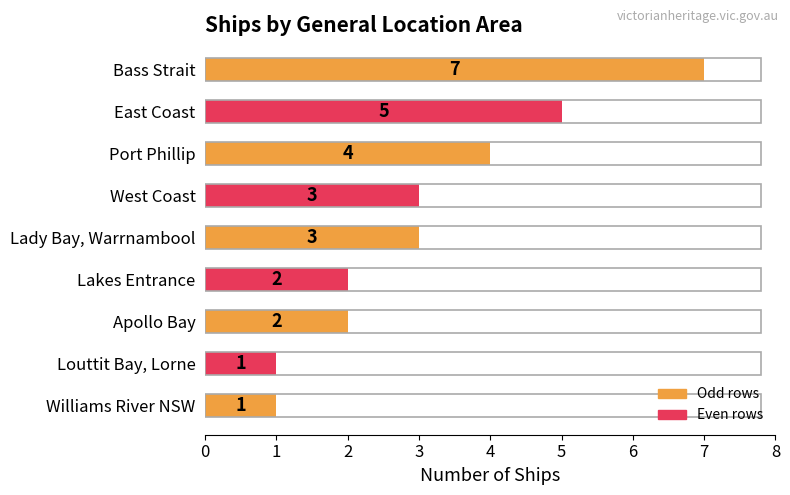

Reading top to bottom, list all the values displayed in this chart.

7	5	4	3	3	2	2	1	1